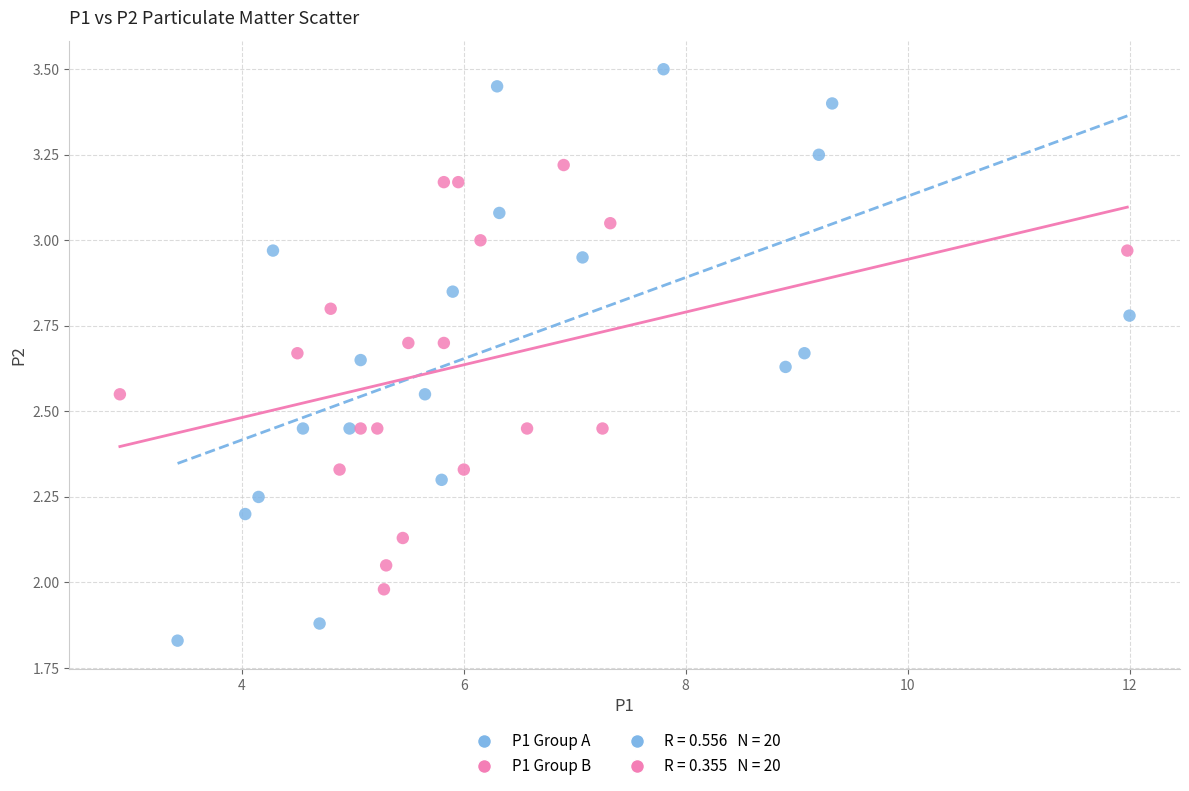

Which series has the largest Y range (max minus min)?

P1 Group A